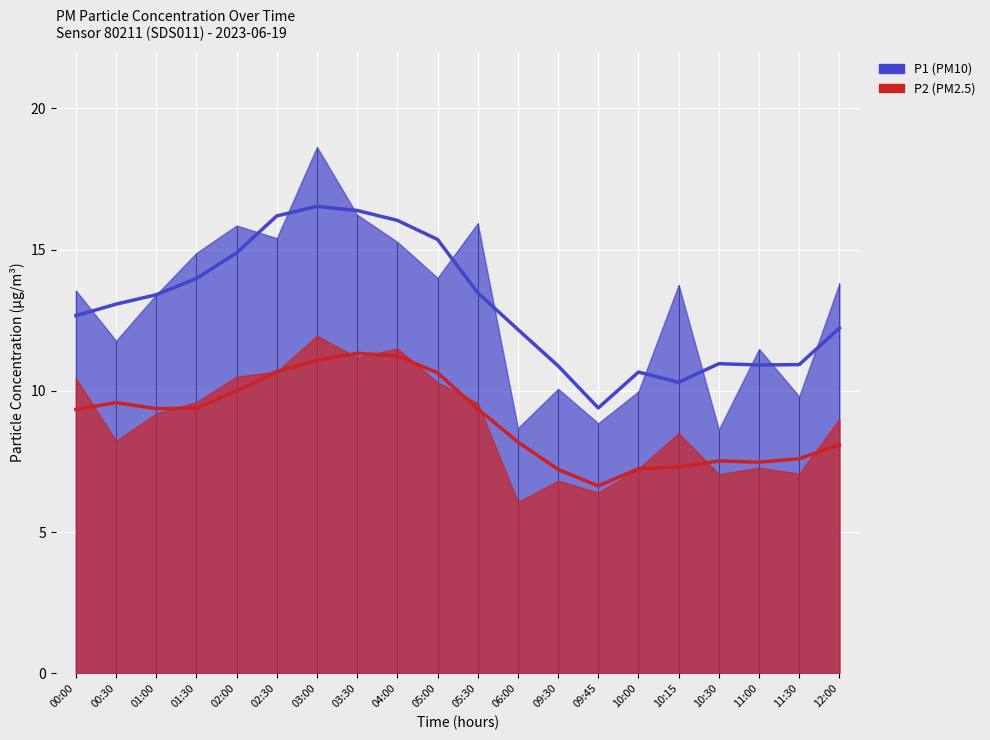

Rank the series at 02:30 from highest to lowest value.

P1, P2